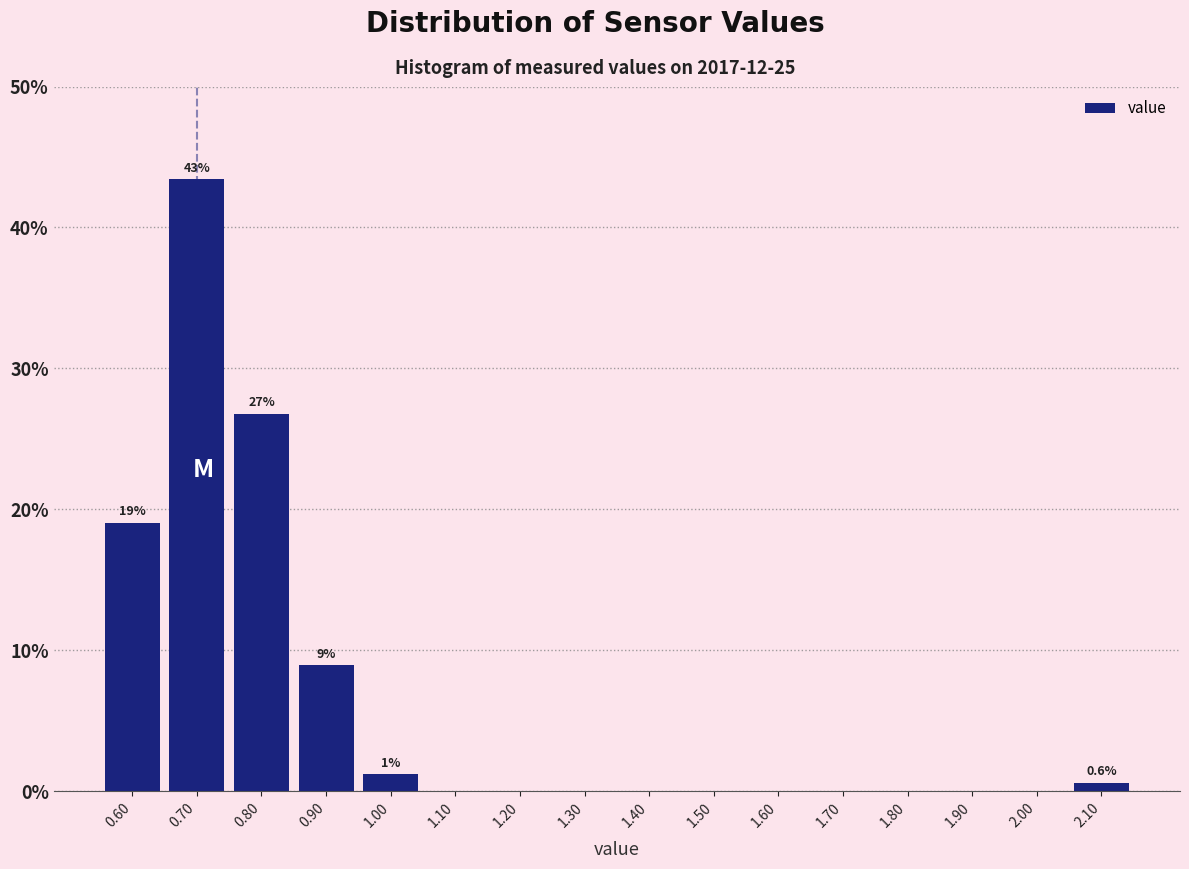

Over which range of the x-axis is the bar tallest?

0.65 to 0.75